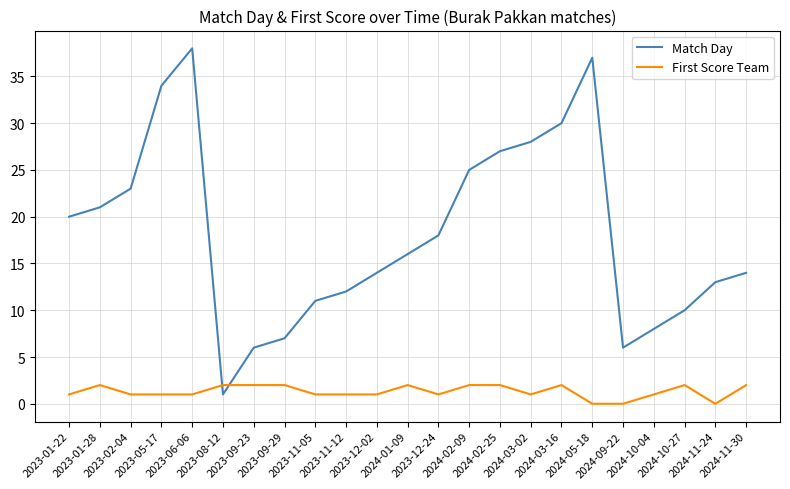

Reading left to right, list all the values displayed in this chart.

Match Day: 2023-01-22=20	2023-01-28=21	2023-02-04=23	2023-05-17=34	2023-06-06=38	2023-08-12=1	2023-09-23=6	2023-09-29=7	2023-11-05=11	2023-11-12=12	2023-12-02=14	2024-01-09=16	2023-12-24=18	2024-02-09=25	2024-02-25=27	2024-03-02=28	2024-03-16=30	2024-05-18=37	2024-09-22=6	2024-10-04=8	2024-10-27=10	2024-11-24=13	2024-11-30=14
First Score Team: 2023-01-22=1	2023-01-28=2	2023-02-04=1	2023-05-17=1	2023-06-06=1	2023-08-12=2	2023-09-23=2	2023-09-29=2	2023-11-05=1	2023-11-12=1	2023-12-02=1	2024-01-09=2	2023-12-24=1	2024-02-09=2	2024-02-25=2	2024-03-02=1	2024-03-16=2	2024-05-18=0	2024-09-22=0	2024-10-04=1	2024-10-27=2	2024-11-24=0	2024-11-30=2